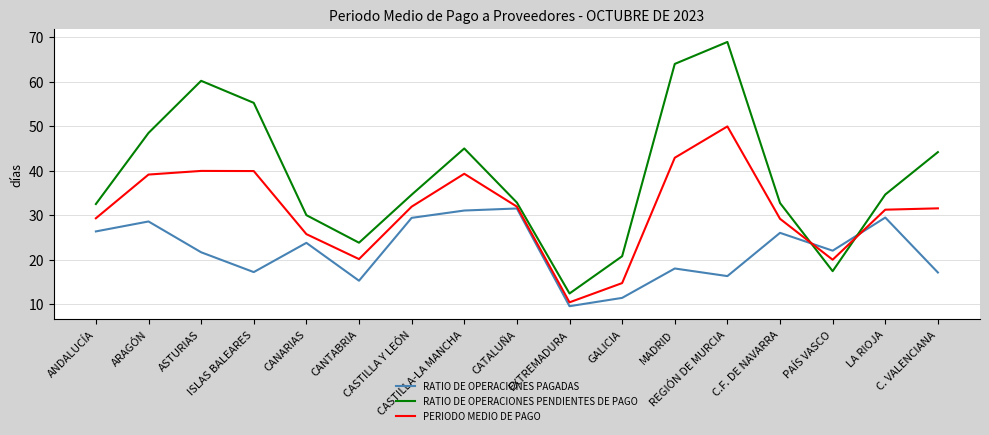

List the series in order of their overall mean, highest first.

RATIO DE OPERACIONES PENDIENTES DE PAGO, PERIODO MEDIO DE PAGO, RATIO DE OPERACIONES PAGADAS